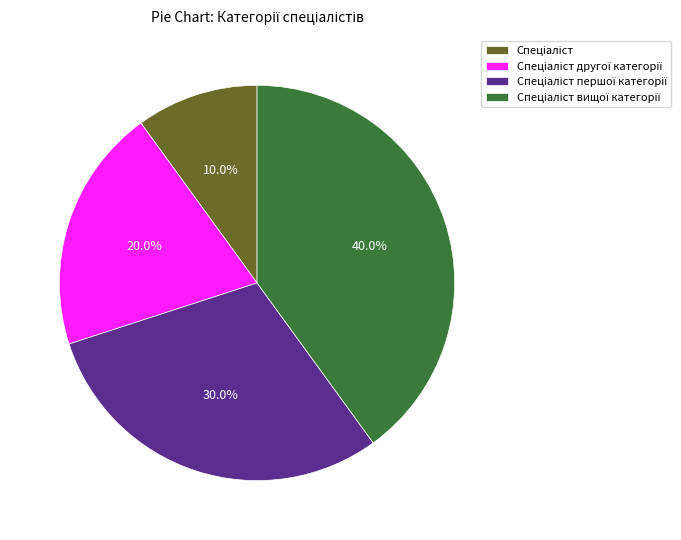

How many slices are in this pie chart?

4